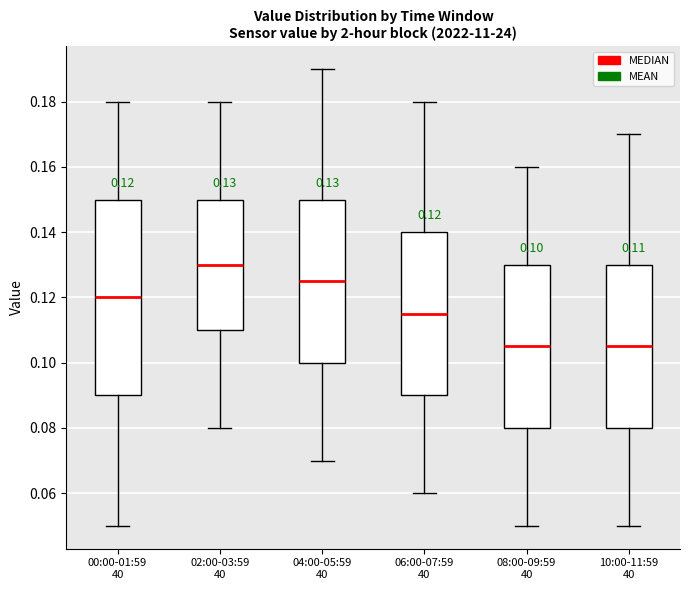

Which box is the tallest, from its lower edge to its upper edge?

00:00-01:59 40